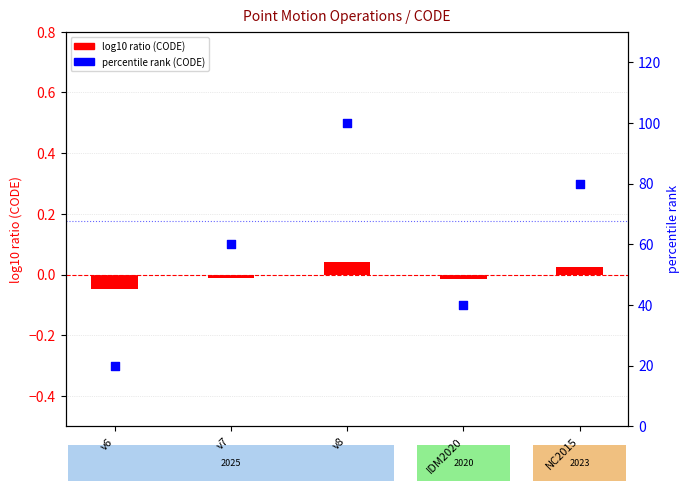

What are all the series names shown in the legend?

log10 ratio (CODE), percentile rank (CODE)